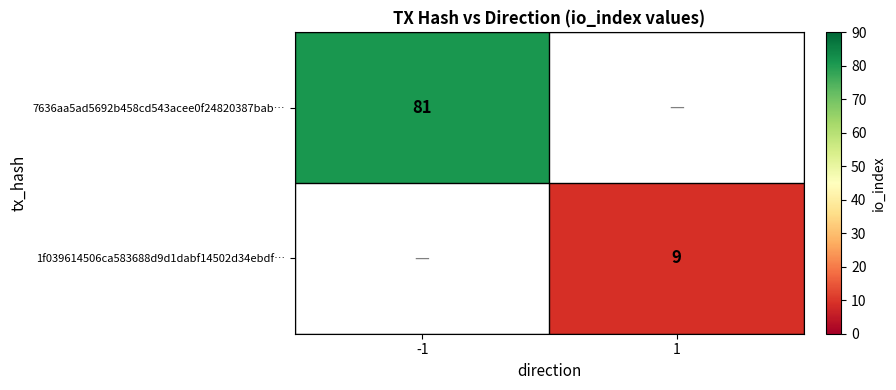

True or false: 7636aa5ad5692b458cd543acee0f24820387bab… has a value of 121.0 at -1.

False